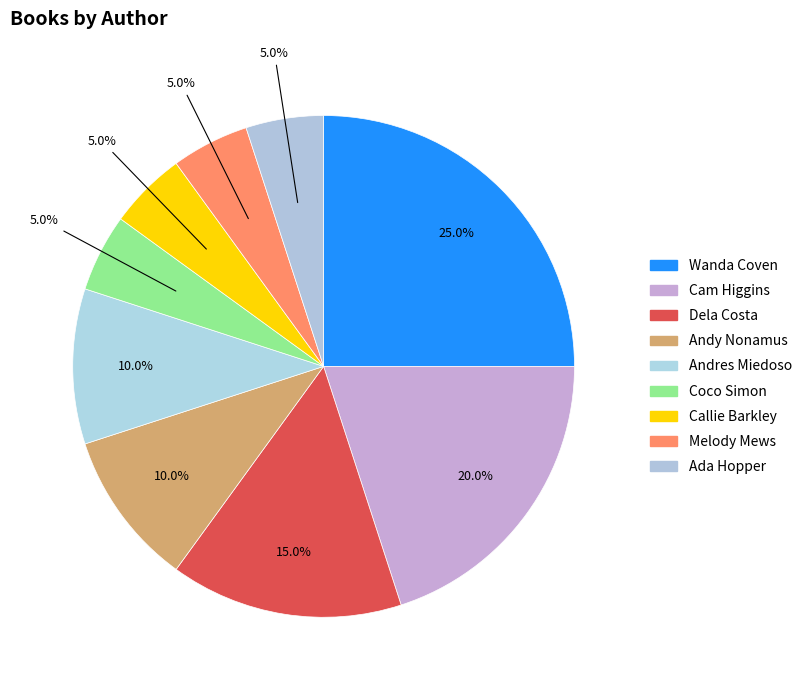

Does any single category account for the majority?

No